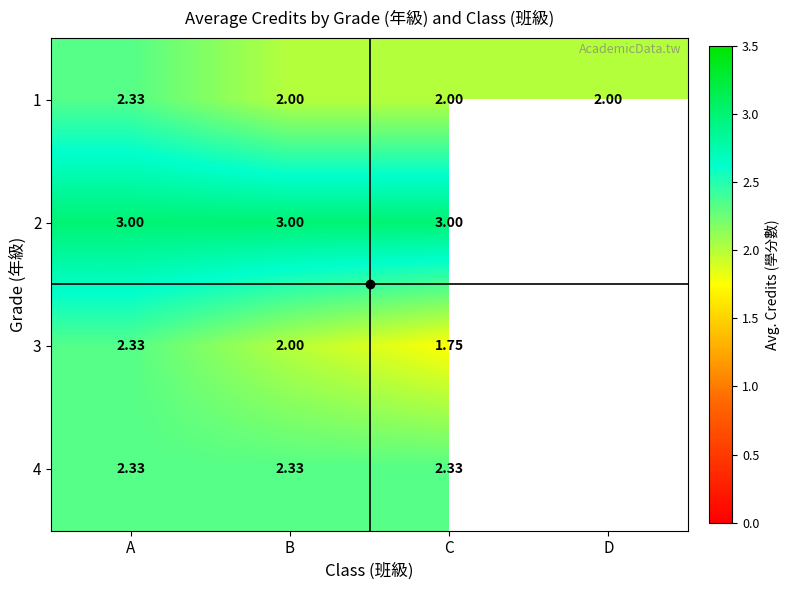

Which series has the largest range (max minus min)?

3